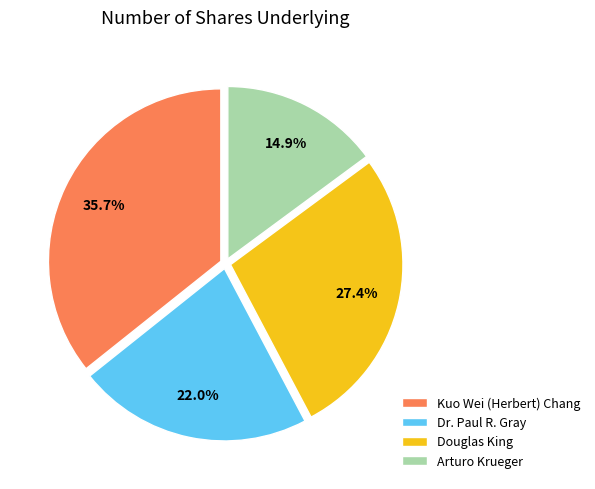

Does any single category account for the majority?

No